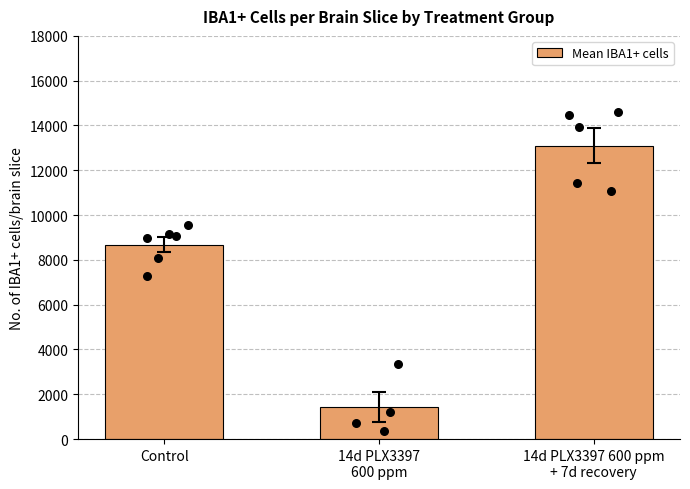

Approximately how many times larger is the value at 14d PLX3397
600 ppm compared to 14d PLX3397 600 ppm
+ 7d recovery?

0.1